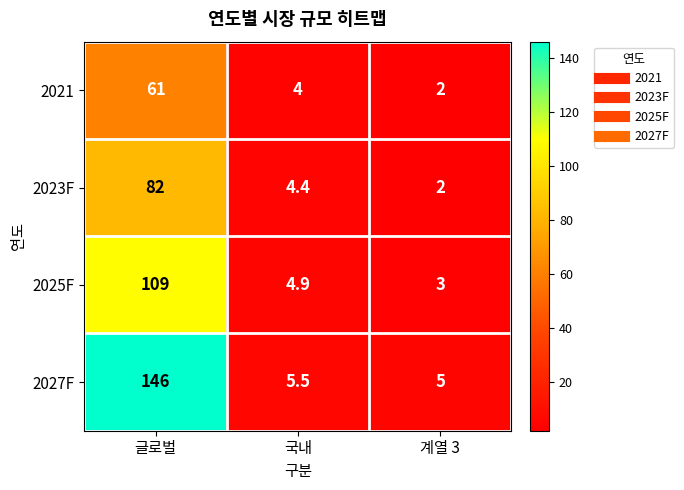

What is the greatest value displayed?

146.0